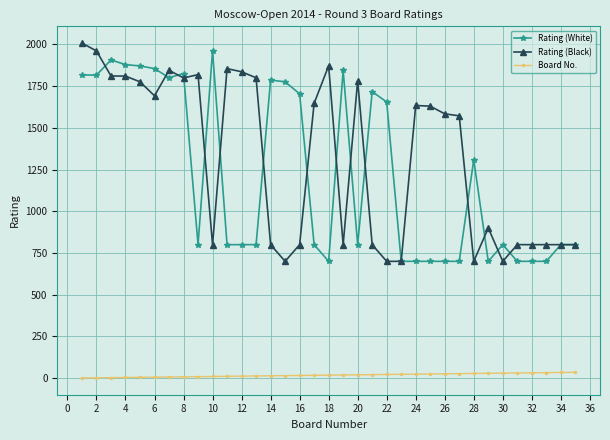

True or false: Rating (White) and Board No. cross at least once.

False